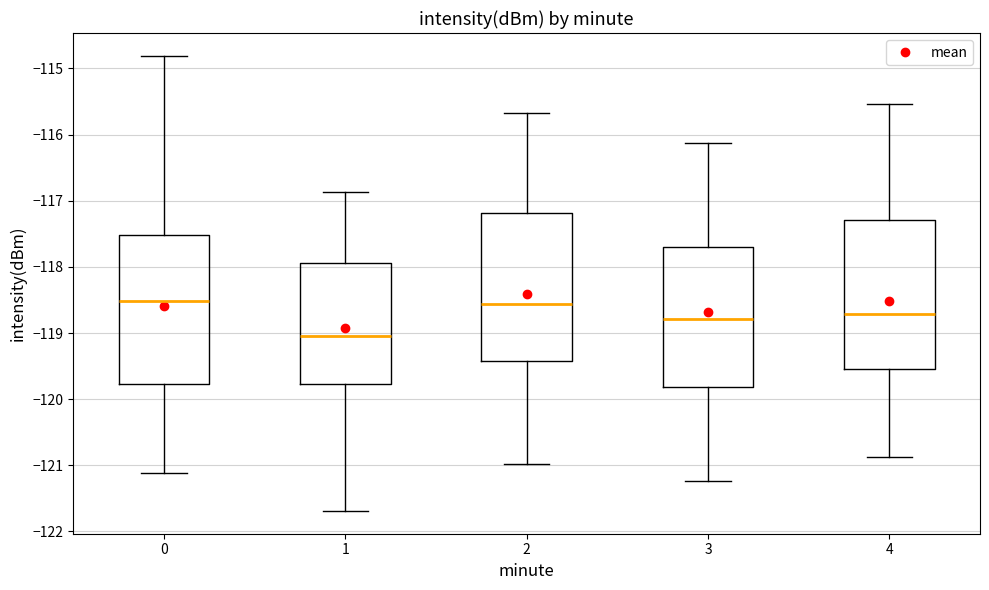

Which box has the lowest median line?

1